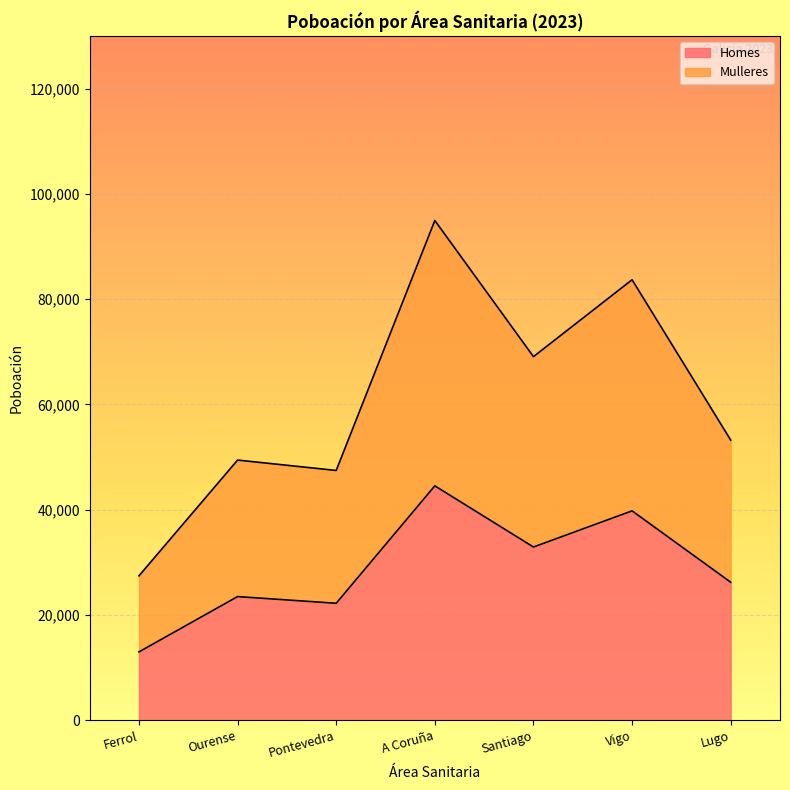

What is the total value across all series at Pontevedra?

47456